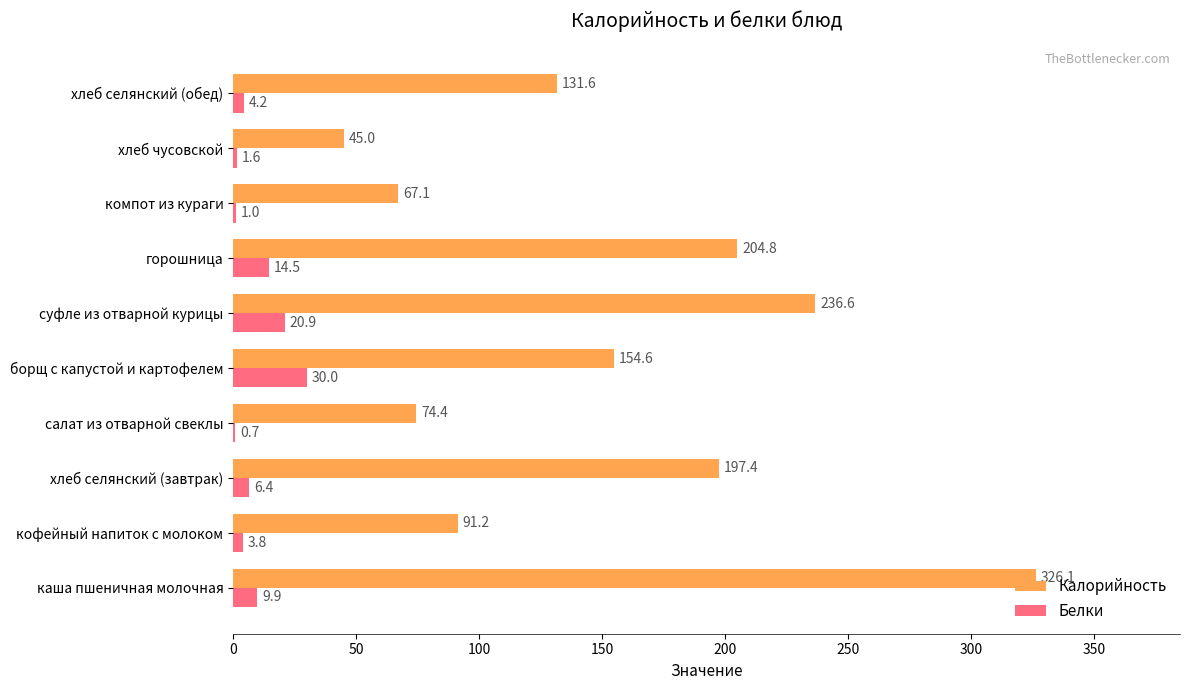

At which label is Калорийность closest to 185?

хлеб селянский (завтрак)